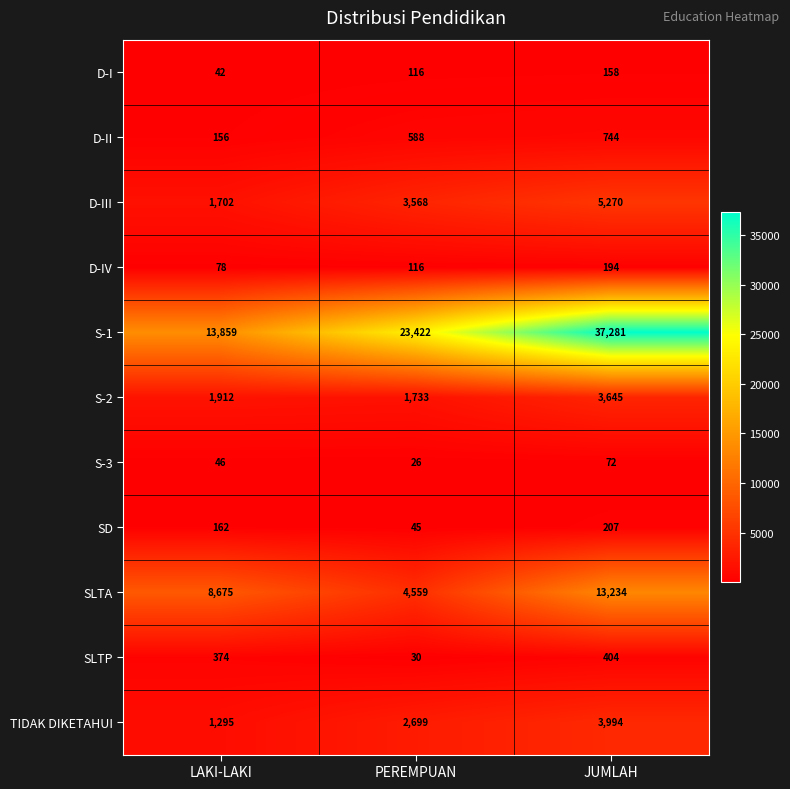

How many series are shown in this chart?

11